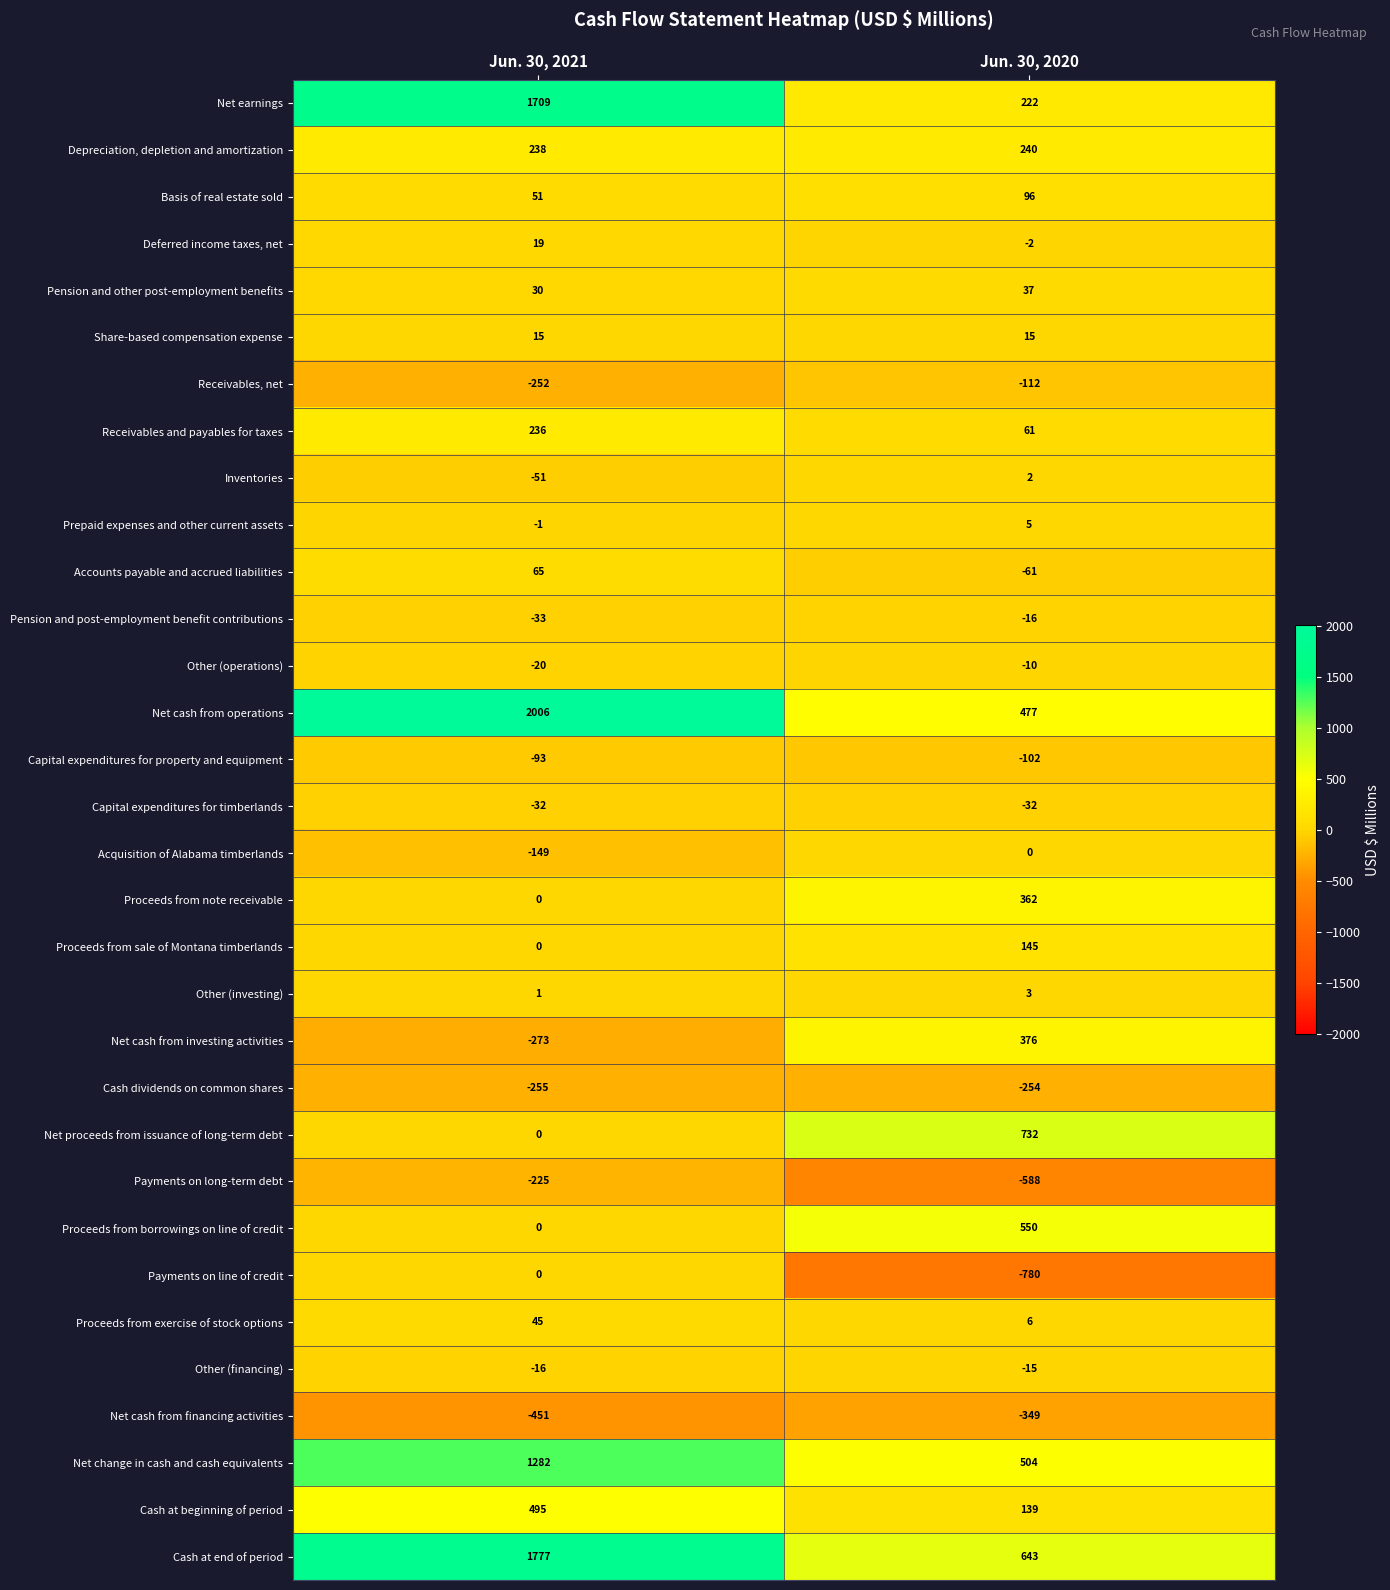

True or false: Net change in cash and cash equivalents has a value of 150 at Jun. 30, 2020.

False